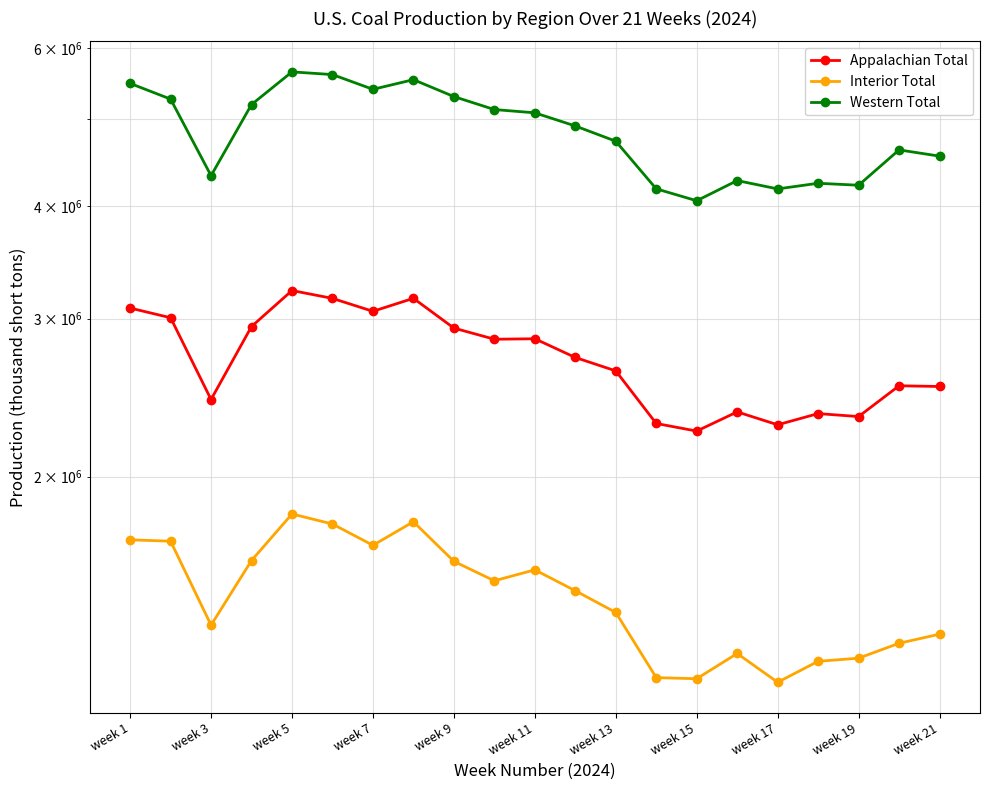

What is the difference between the maximum and minimum values in the Western Total series?

1590262